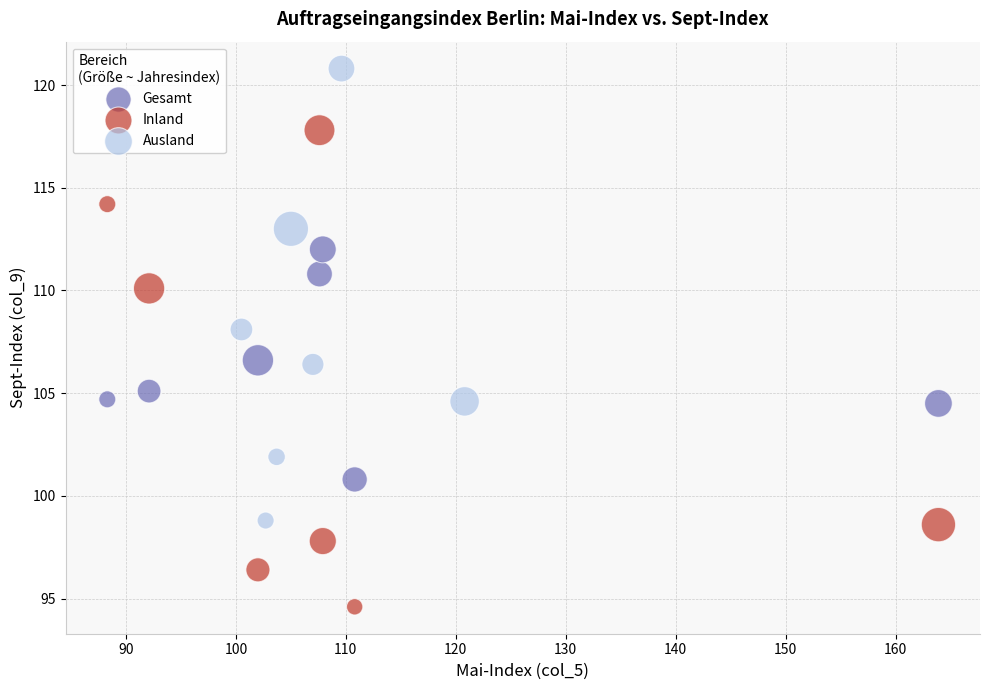

Which series has the largest Y range (max minus min)?

Inland